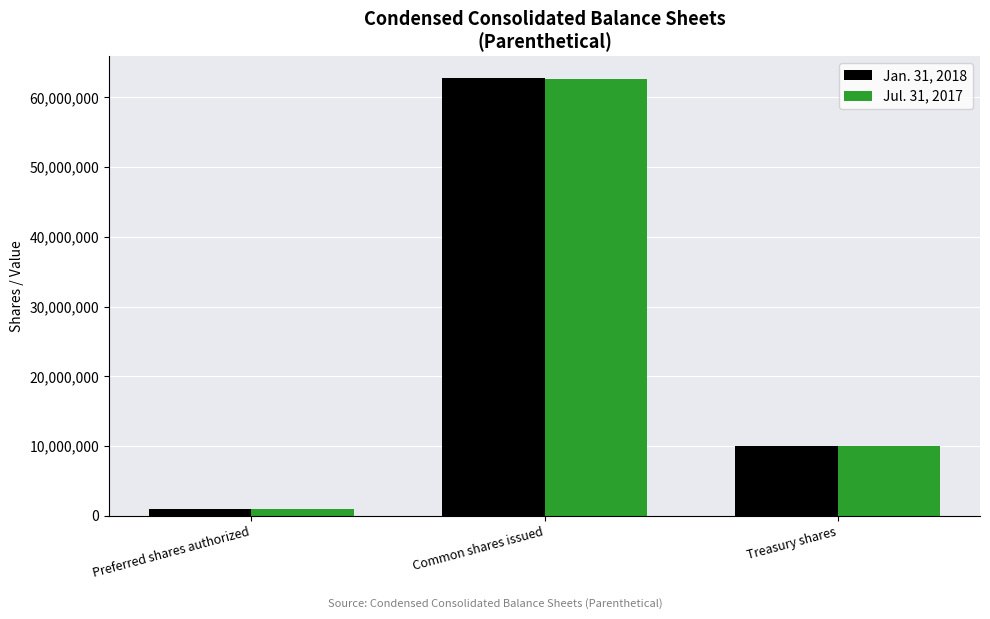

Which series has the largest range (max minus min)?

Jan. 31, 2018